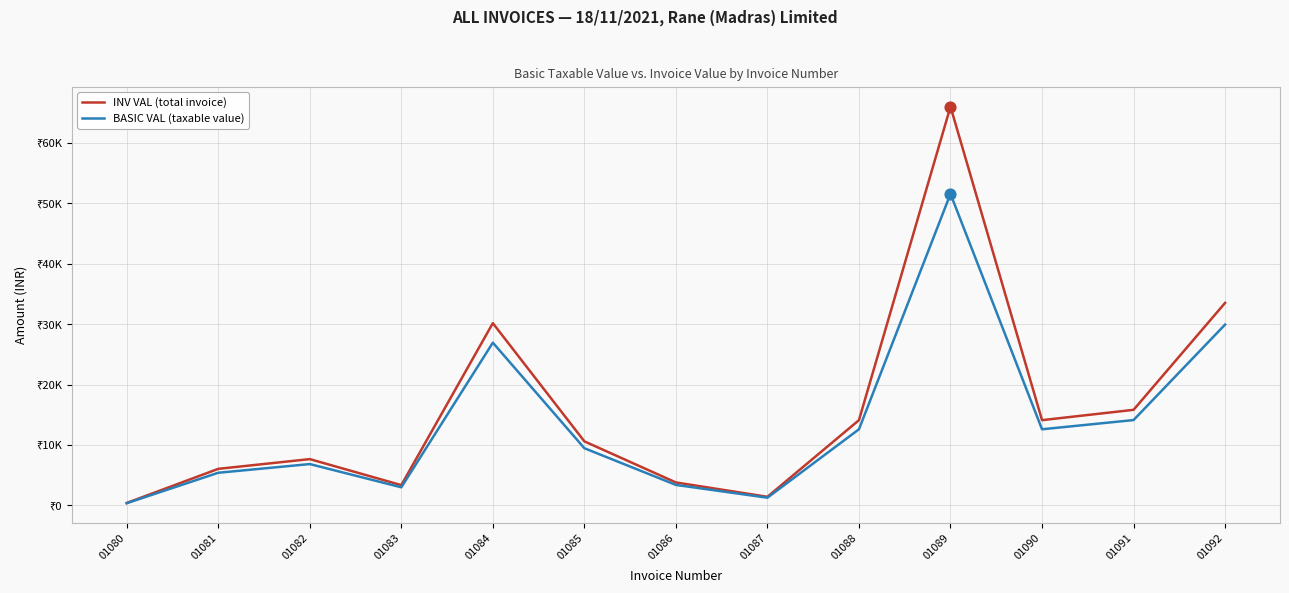

Is the value of BASIC VAL (taxable value) at 01081 greater than the value of INV VAL (total invoice) at 01090?

No